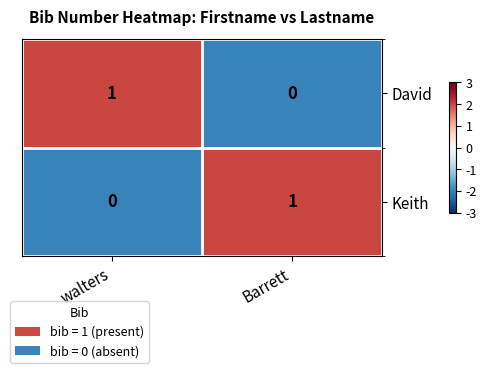

How many values in David are above zero?

1